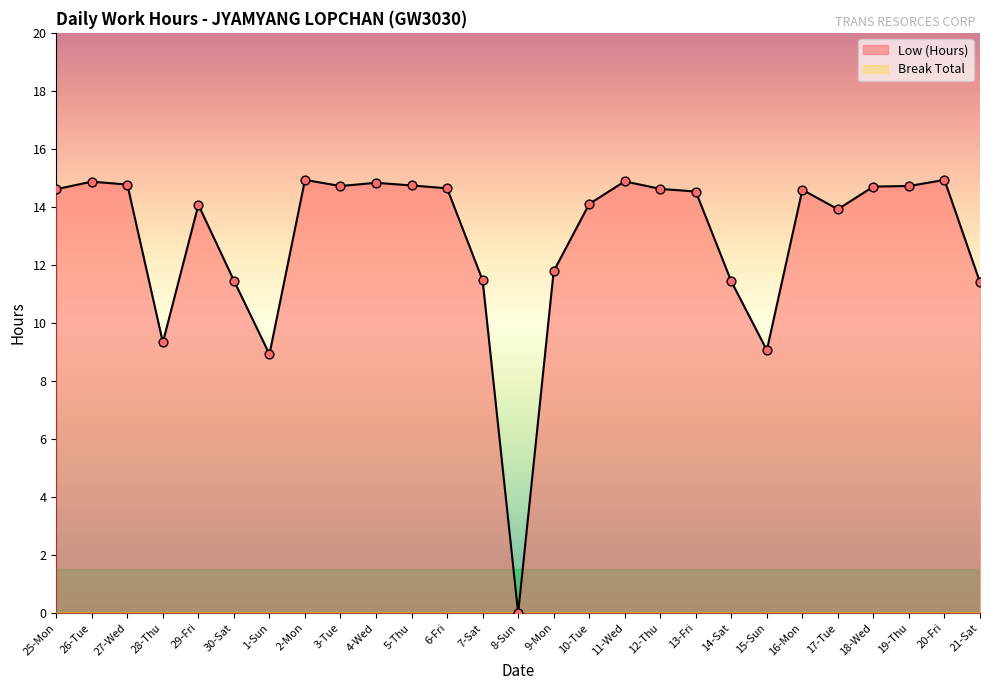

What is the ratio of the value at 26-Tue to the value at 14-Sat?

1.3